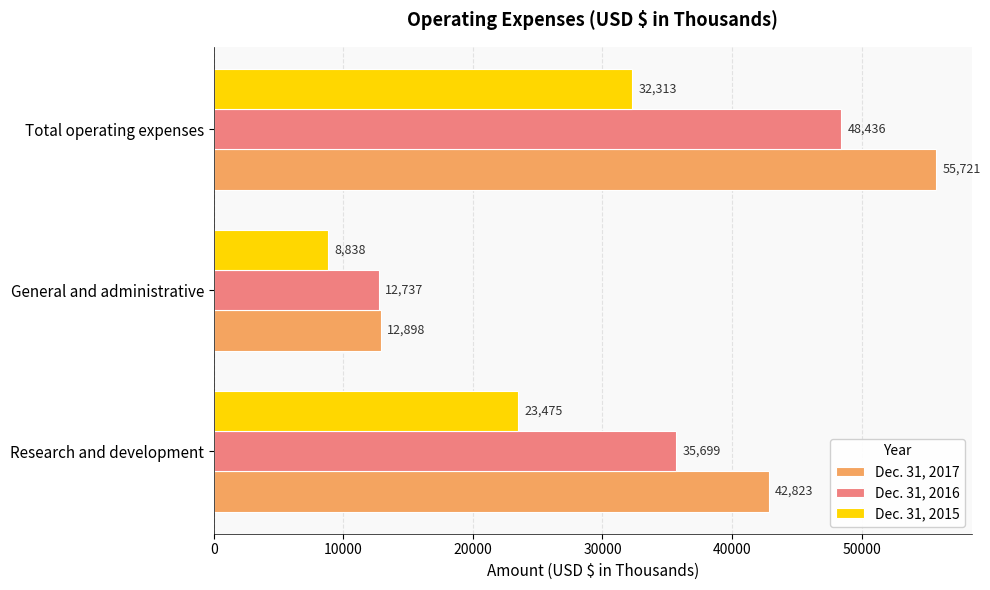

Which series has the largest total across all categories?

Dec. 31, 2017